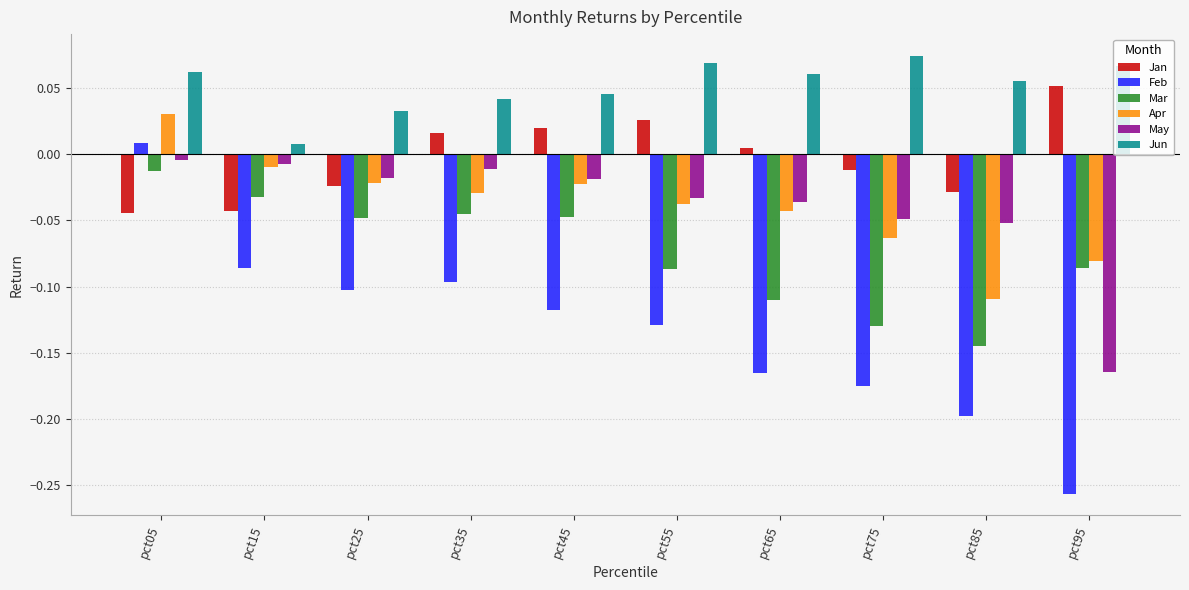

What is the sum of all May values?

-0.4